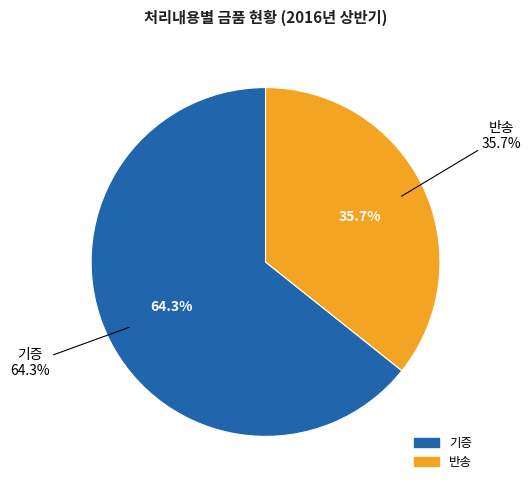

Approximately how many times larger is the value at 기증 compared to 반송?

1.8